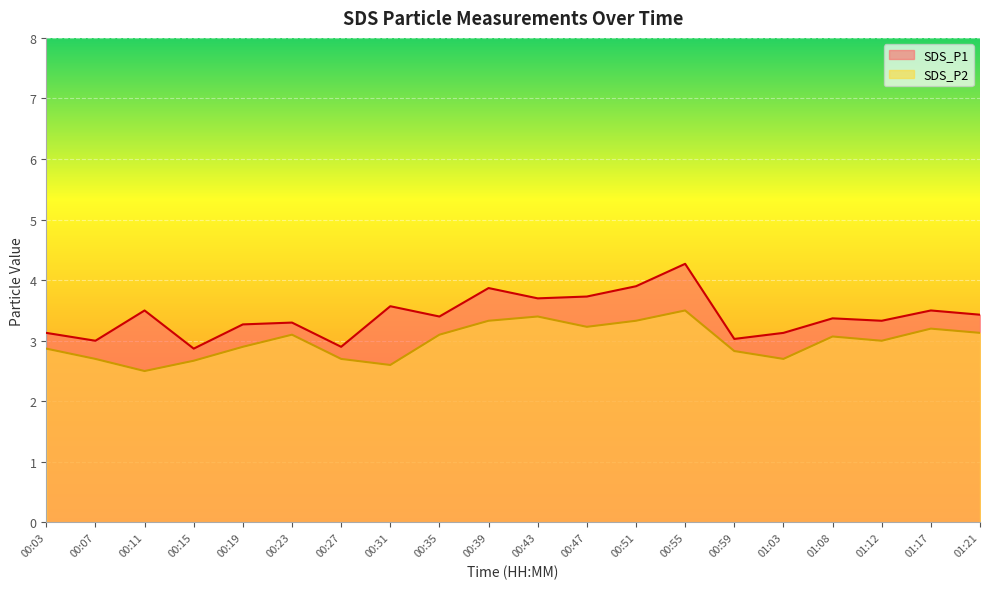

Is the value of SDS_P2 at 01:08 greater than the value of SDS_P1 at 00:19?

No